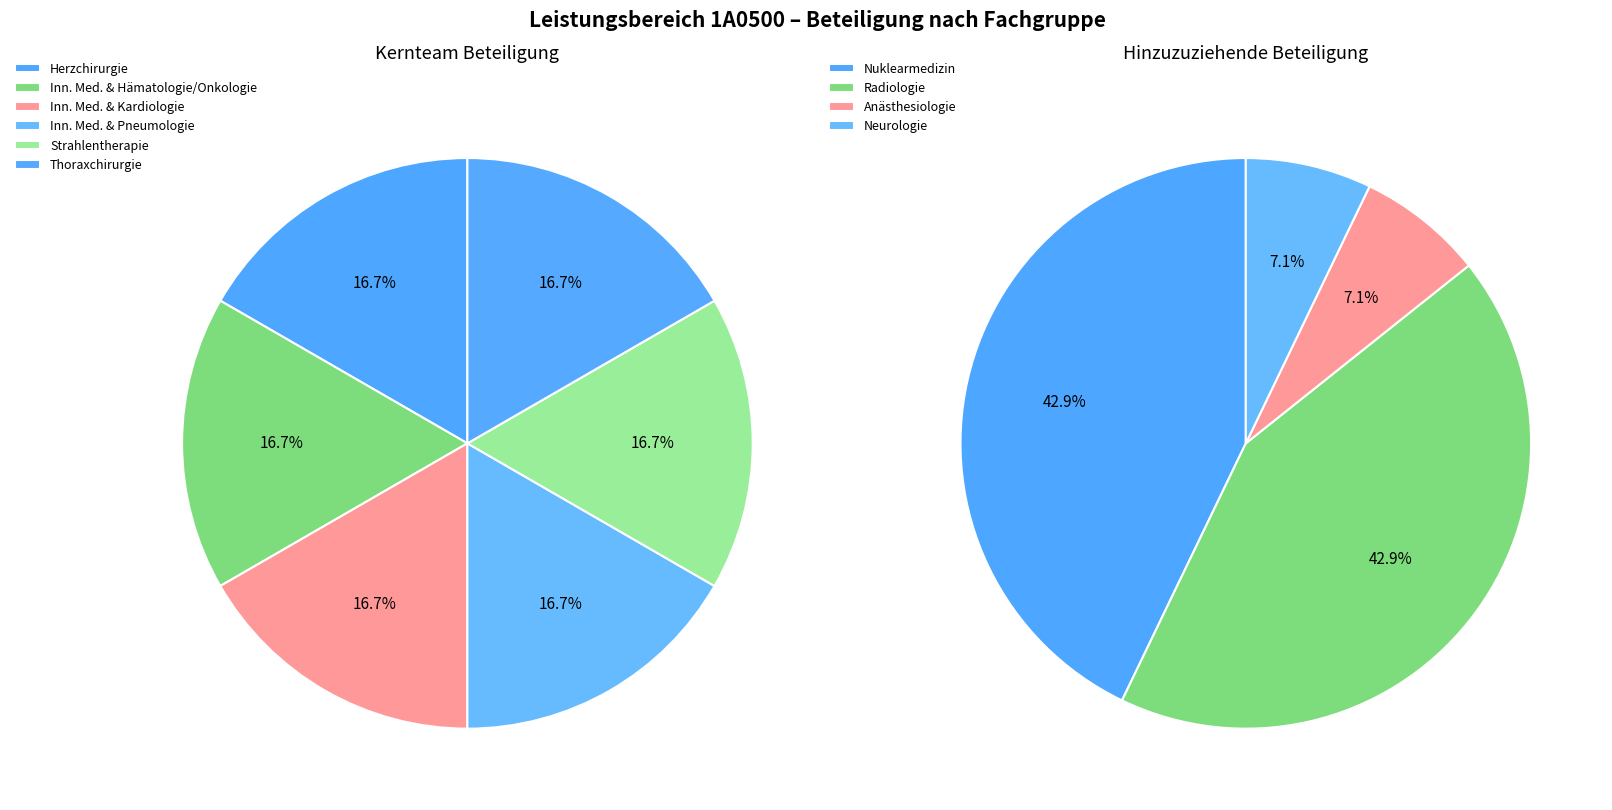

Is it true that Thoraxchirurgie is 1% of the pie?

False